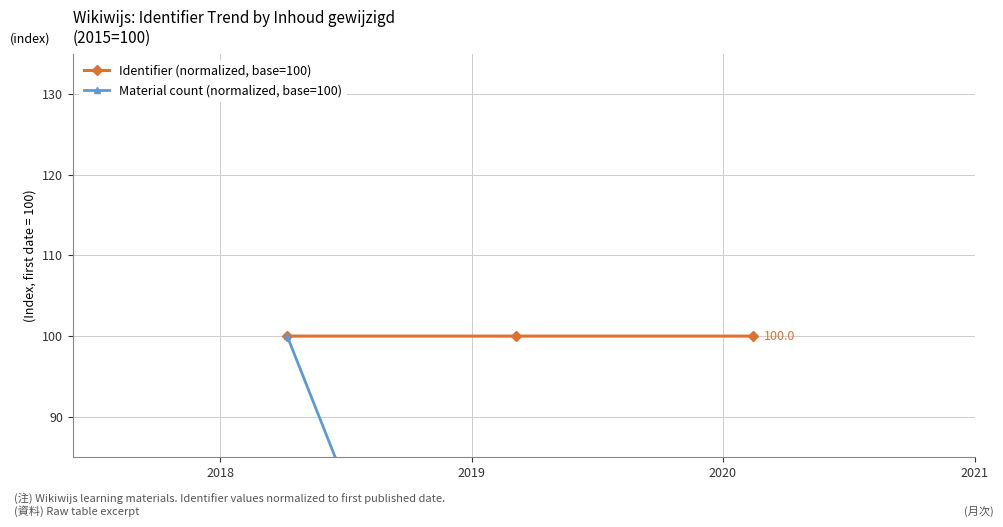

What is the maximum value for Identifier (normalized, base=100)?

100.0